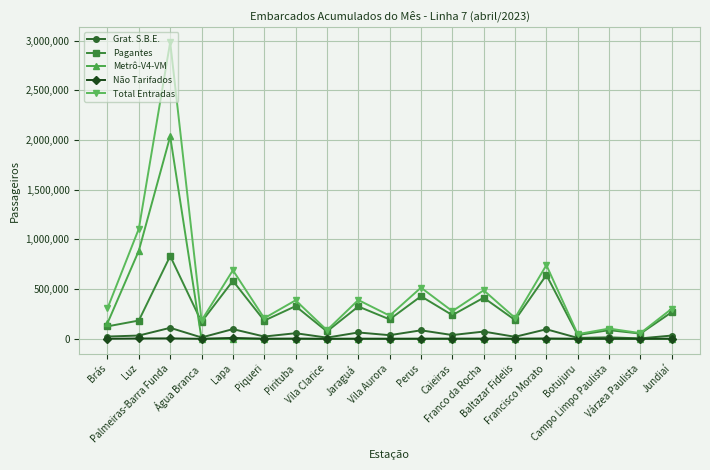

At how many categories does at least one series exceed 2117204?

1